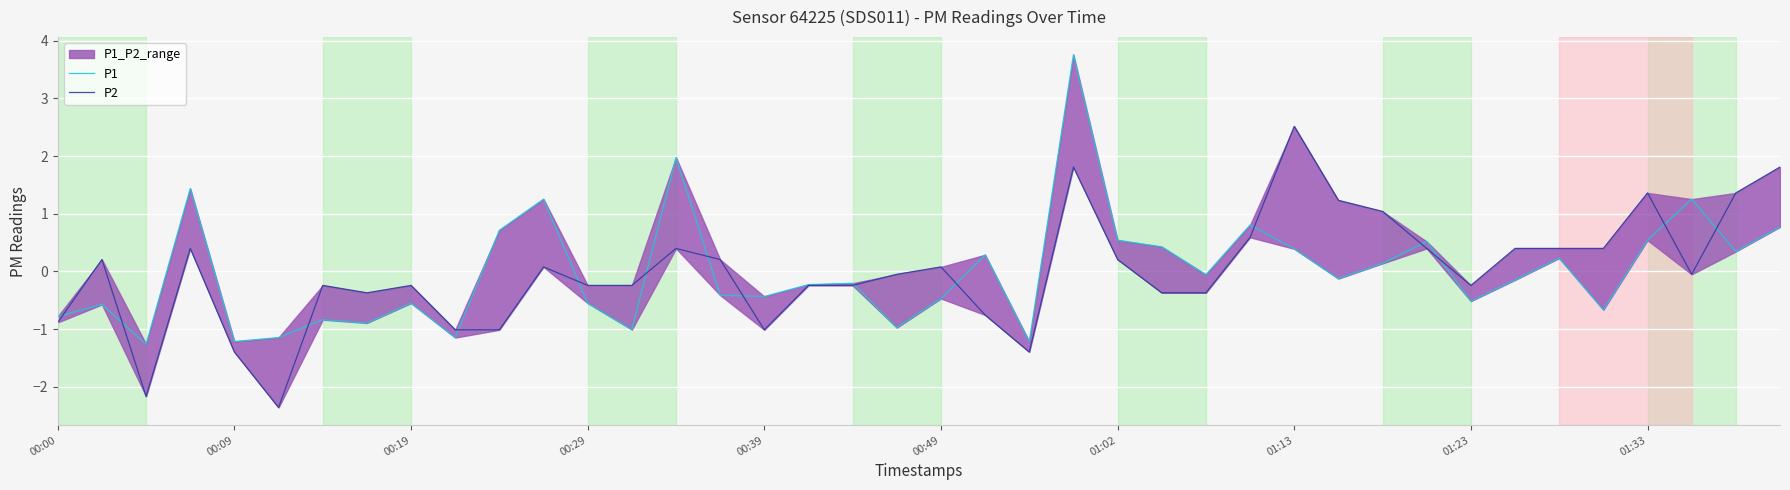

What is the difference between the maximum and minimum values in the P1 series?

5.0